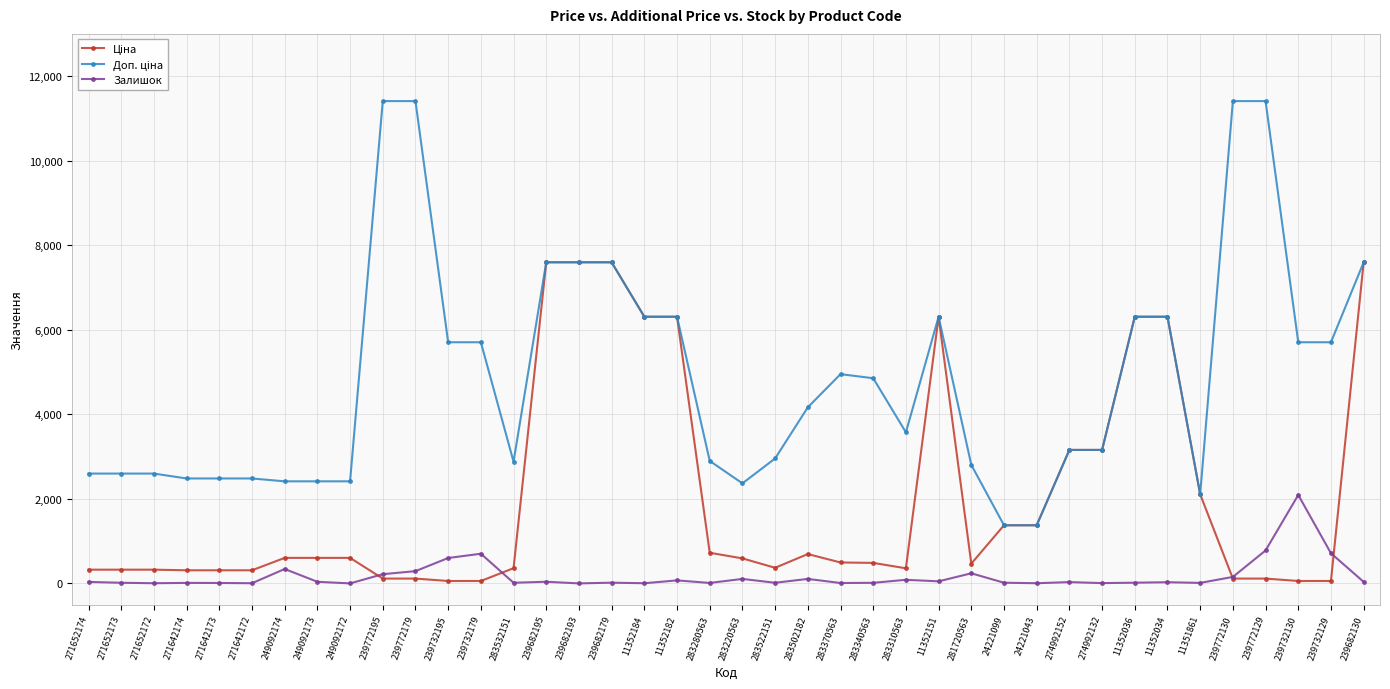

At how many categories does at least one series exceed 8886?

4